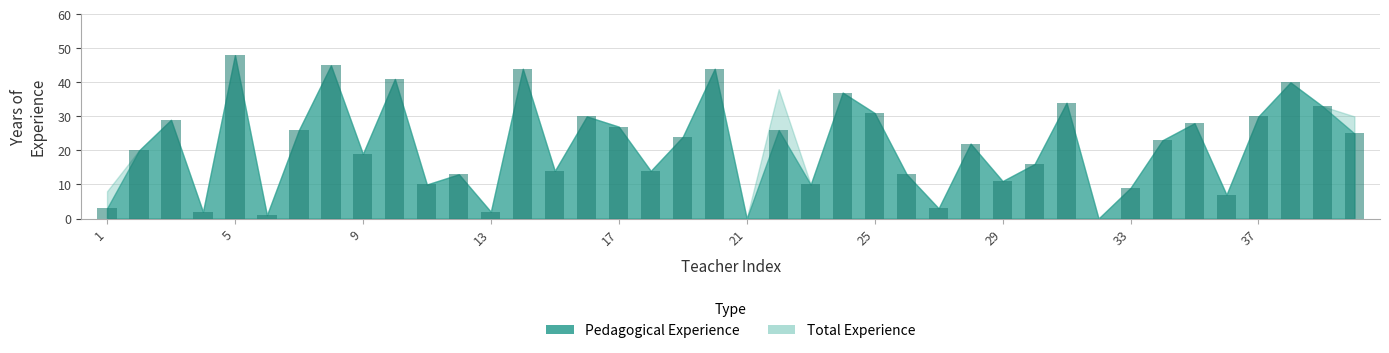

Reading right to left, what are all the values shown in this chart?

25	33	40	30	7	28	23	9	0	34	16	11	22	3	13	31	37	10	26	0	44	24	14	27	30	14	44	2	13	10	41	19	45	26	1	48	2	29	20	3